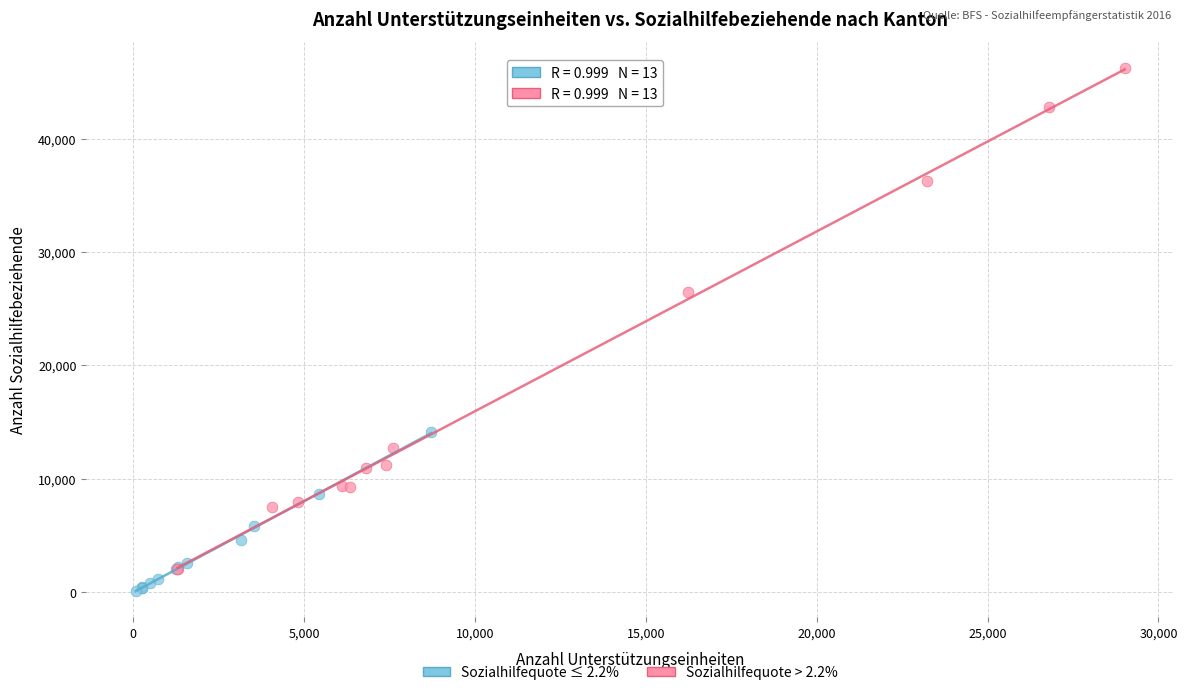

Which series has the widest spread of Y values?

Sozialhilfequote > 2.2%